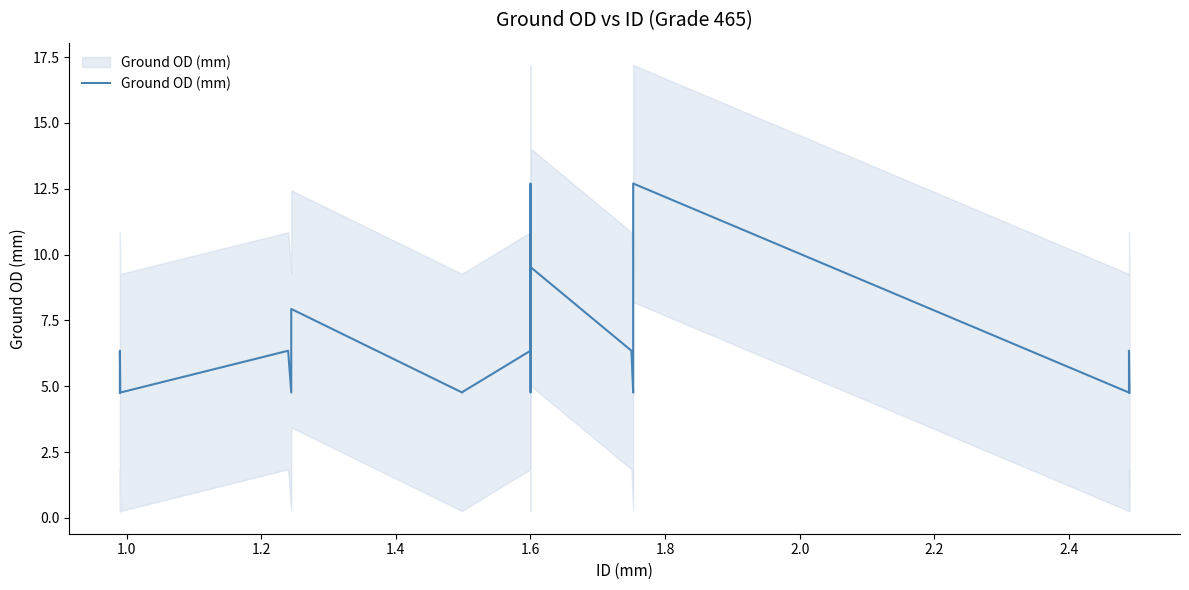

Does the chart have visible grid lines?

No